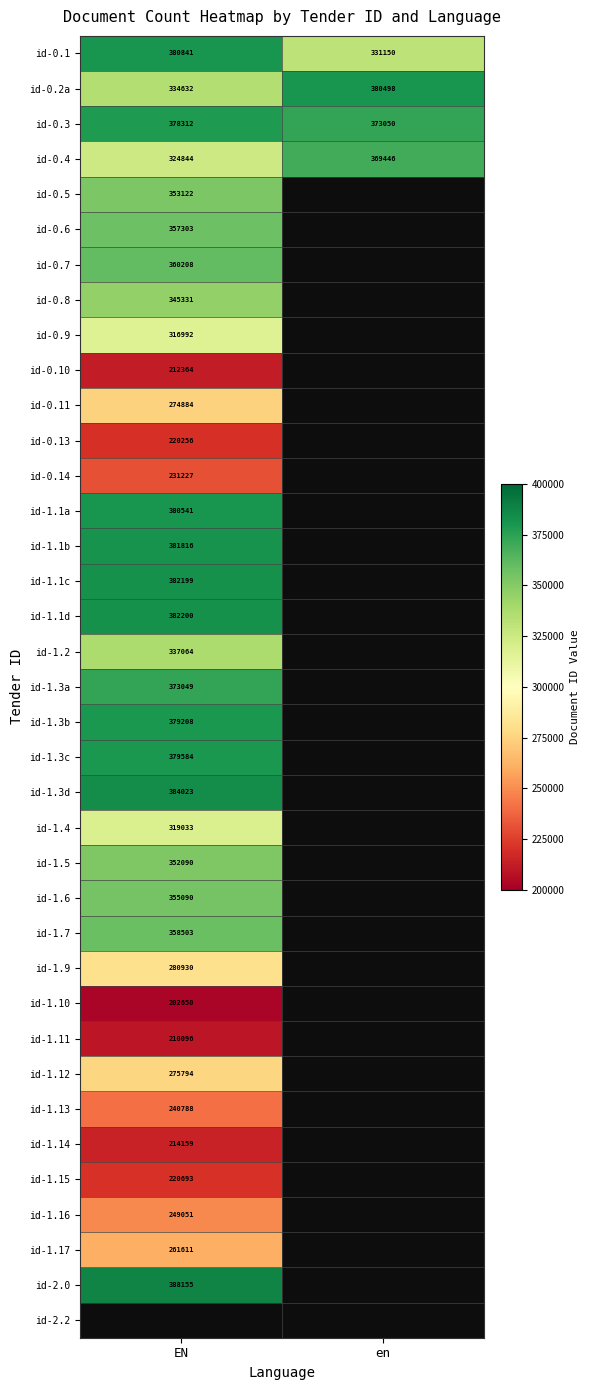

Is the value of id-0.3 at EN greater than the value of id-2.0 at EN?

No